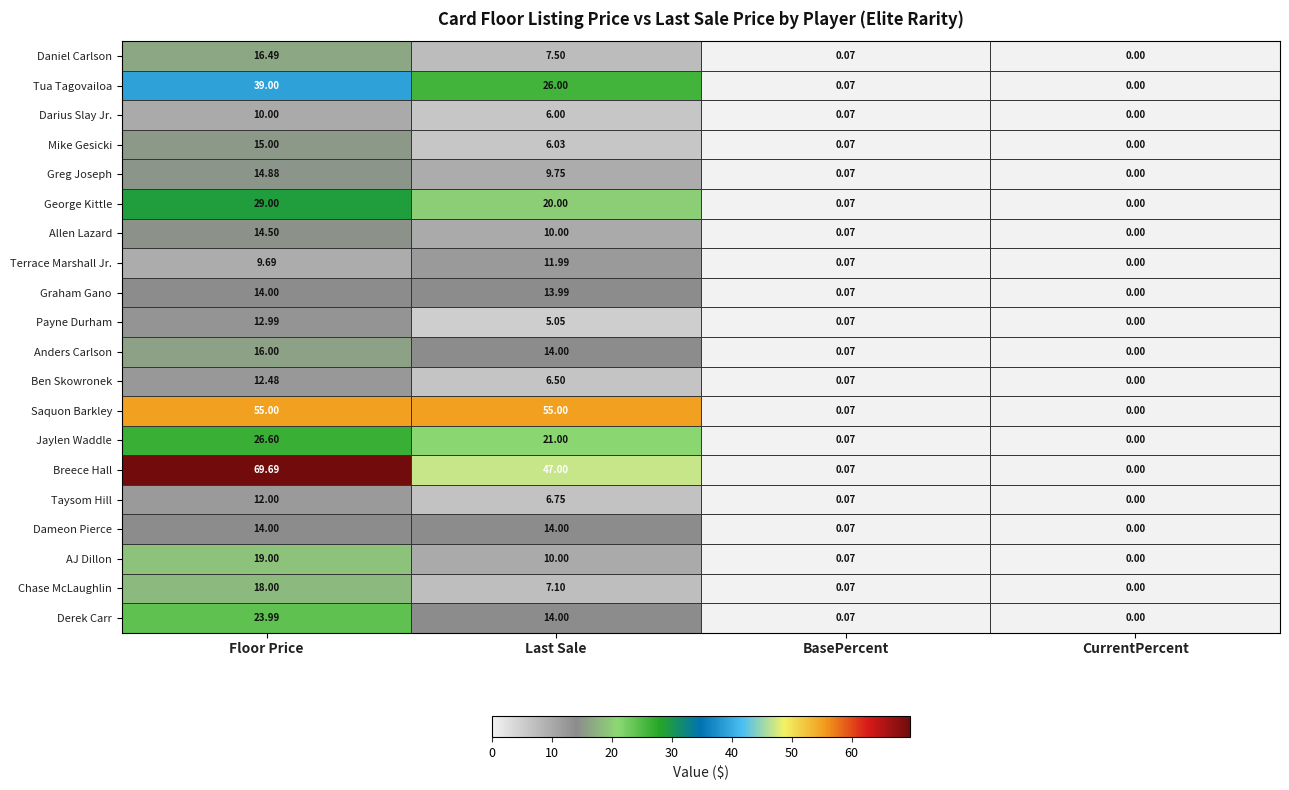

At how many categories does at least one series exceed 65?

1